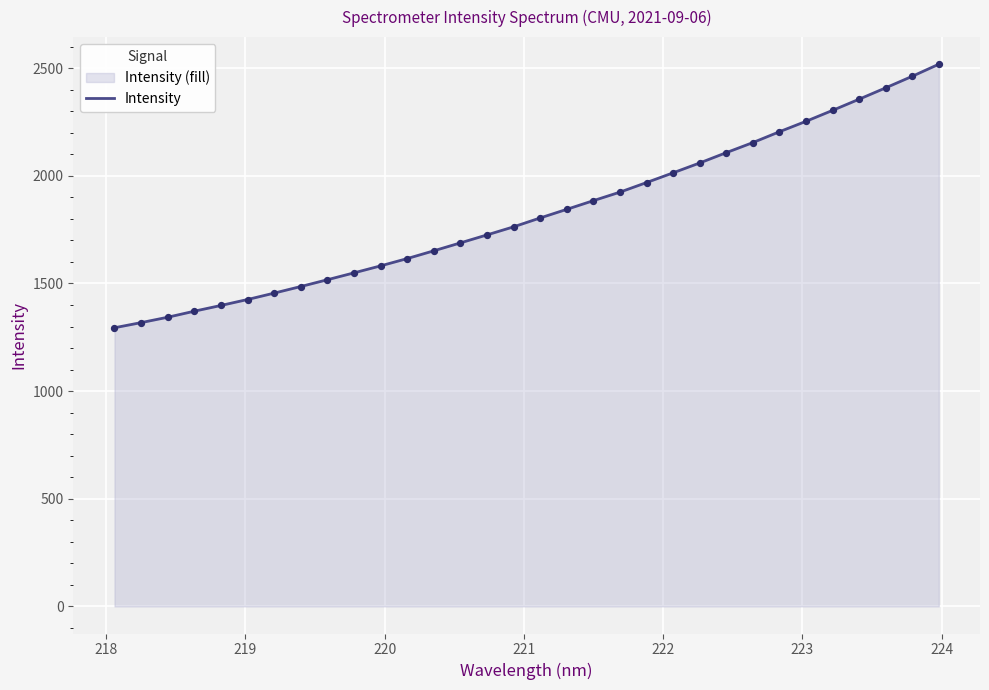

What is the difference between the maximum and minimum values?

1224.2